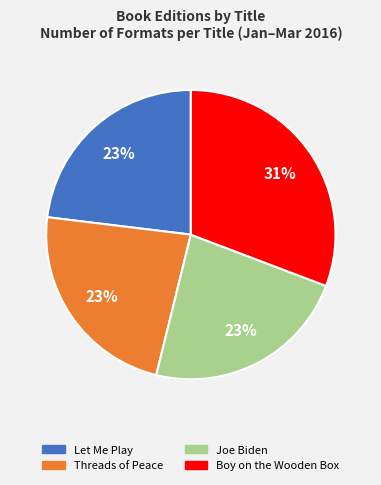

Is the sum of Joe Biden and Threads of Peace greater than half?

No